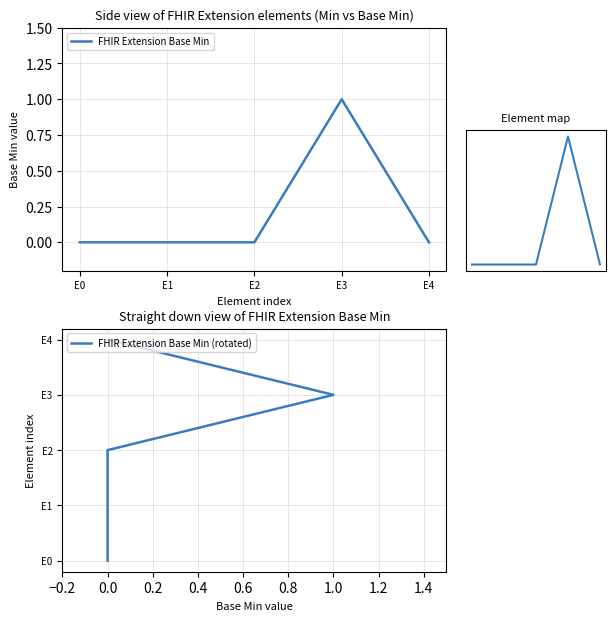

How many lines are shown in the chart?

3